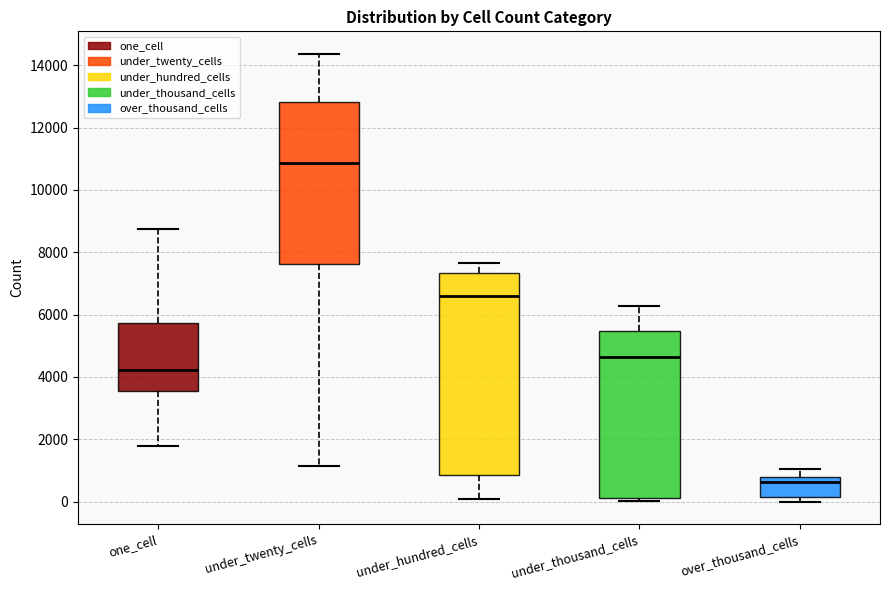

Reading left to right, transcribe this box plot: for each box, give where its median line is, the range the box spans, and where its two whiskers end, as read against the y-axis. The values are not printed on the chart, so give them approximately, as read against the axis.

one_cell: median 4200, box 3600 to 5800, whiskers 1800 to 8800
under_twenty_cells: median 10800, box 7600 to 12800, whiskers 1200 to 14400
under_hundred_cells: median 6600, box 800 to 7400, whiskers 0 to 7600
under_thousand_cells: median 4600, box 200 to 5400, whiskers 0 to 6200
over_thousand_cells: median 600, box 200 to 800, whiskers 0 to 1000